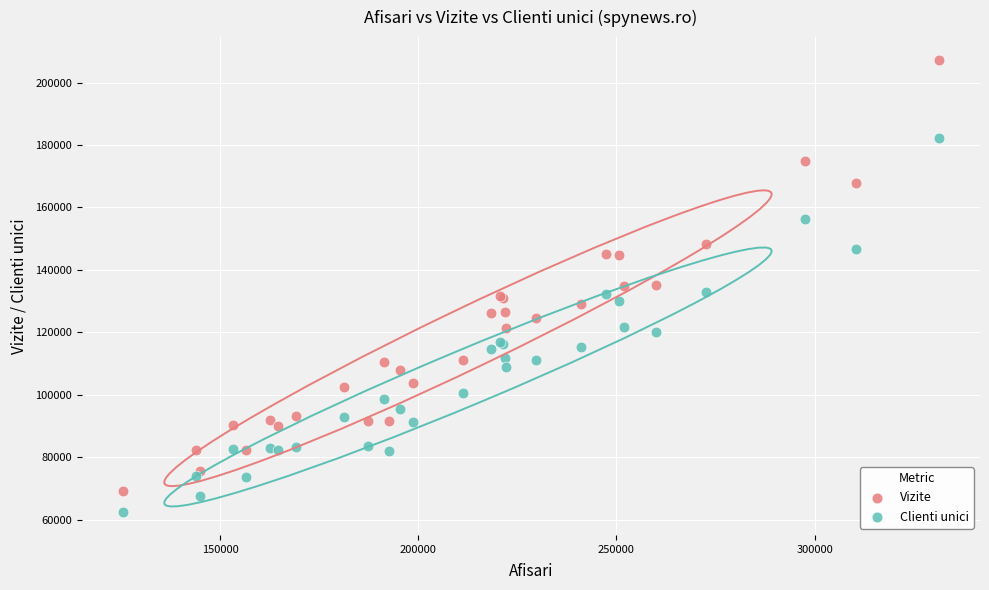

What are all the series names shown in the legend?

Vizite, Clienti unici